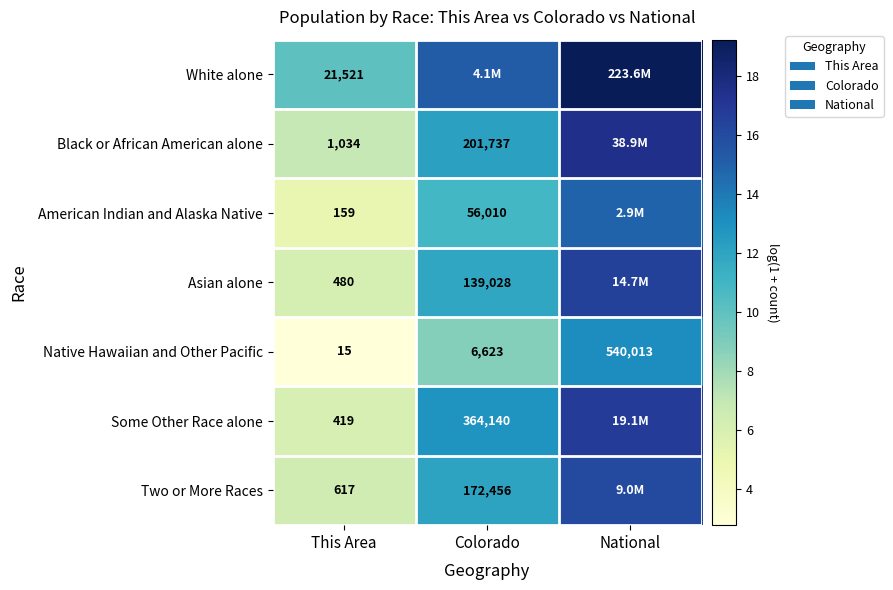

What is the total value across all series at Colorado?

83.9